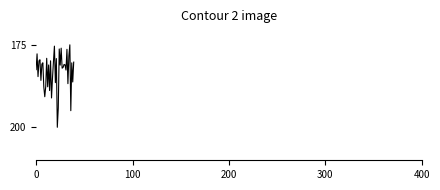

What is the maximum value shown in the chart?

200.0